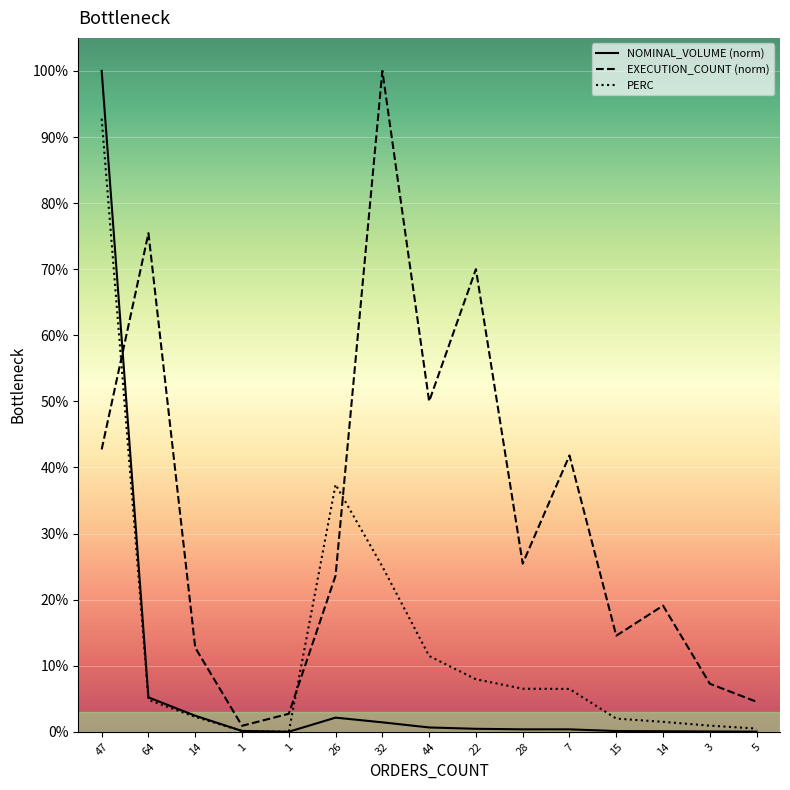

The value of EXECUTION_COUNT (norm) at 14 is 19.1. True or false?

True